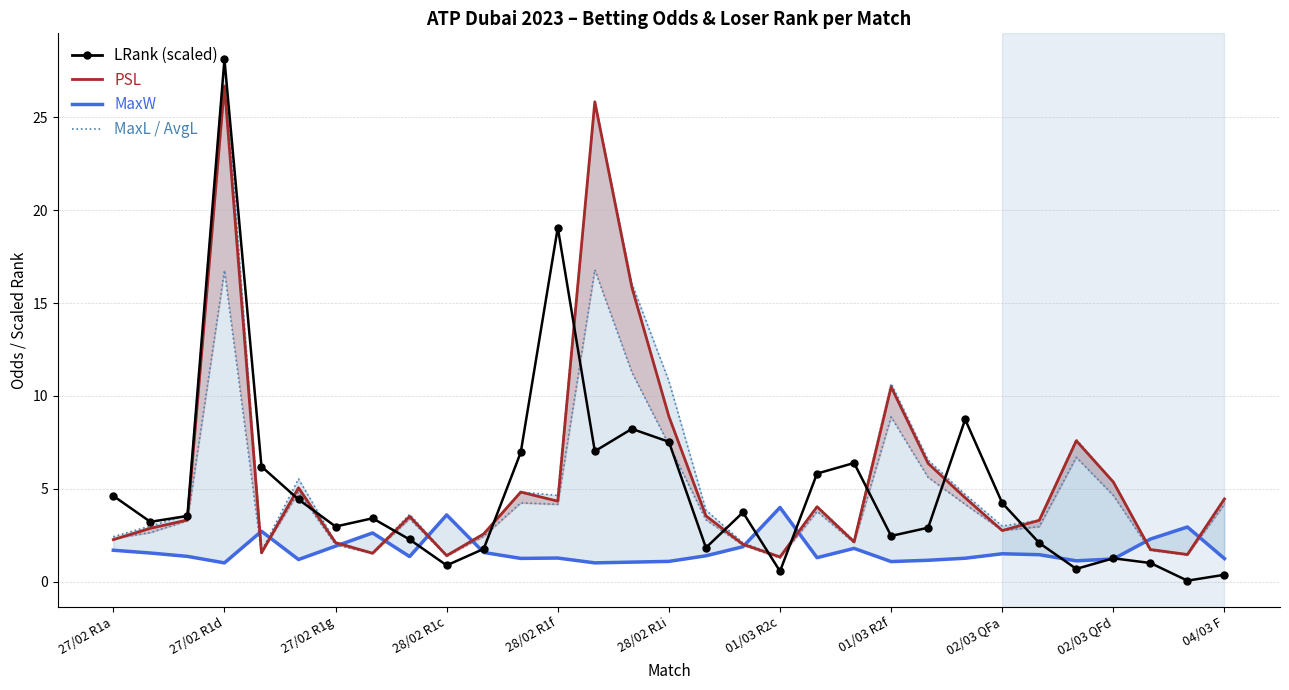

Is it true that MaxW equals 0.8 at 27/02 R1d?

False